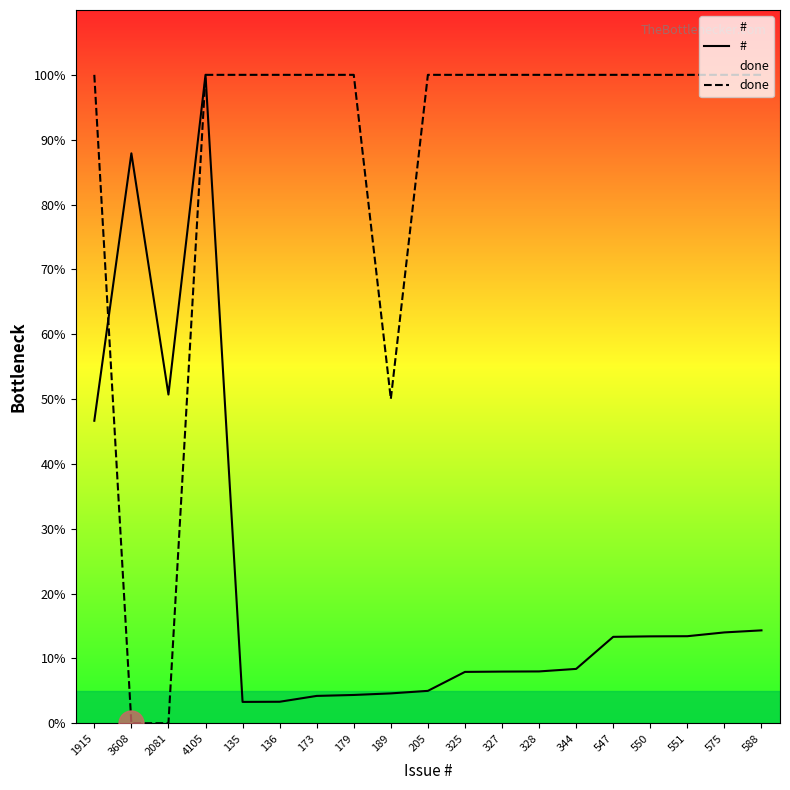

Reading left to right, list all the values displayed in this chart.

#: 46.7	87.9	50.7	100.0	3.3	3.3	4.2	4.4	4.6	5.0	7.9	8.0	8.0	8.4	13.3	13.4	13.4	14.0	14.3
done: 100.0	0.0	0.0	100.0	100.0	100.0	100.0	100.0	50.0	100.0	100.0	100.0	100.0	100.0	100.0	100.0	100.0	100.0	100.0